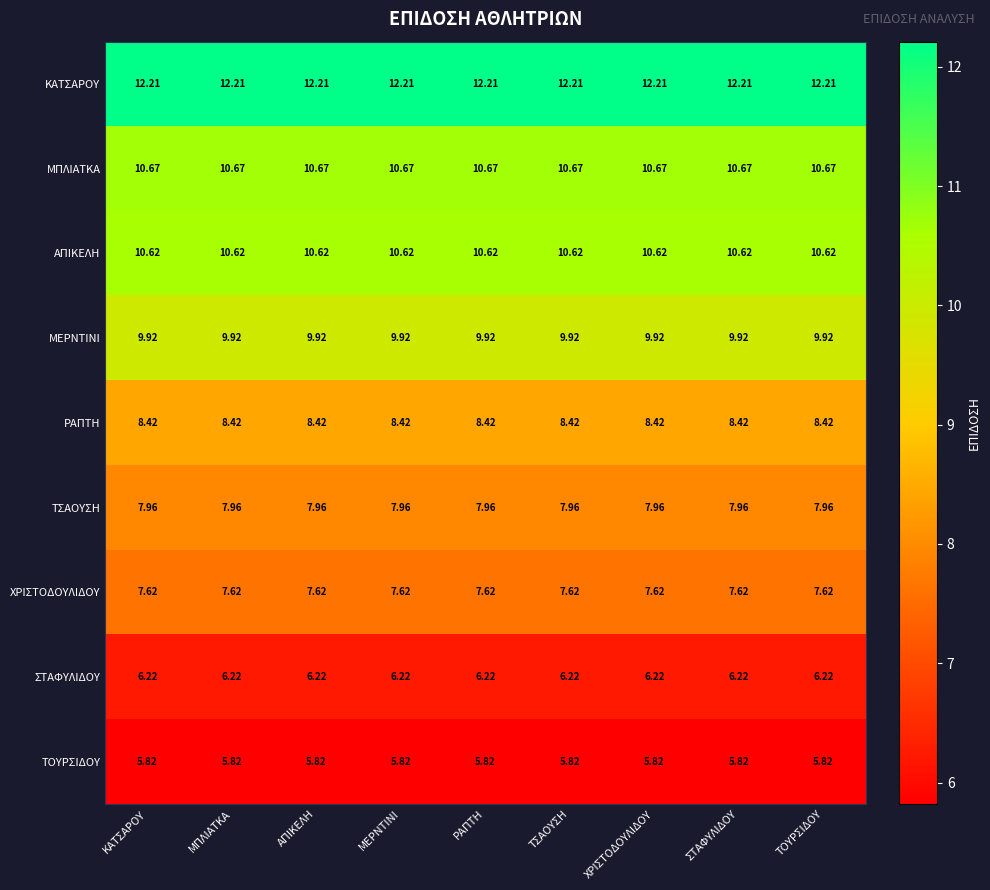

Which series has the largest total across all categories?

ΚΑΤΣΑΡΟΥ